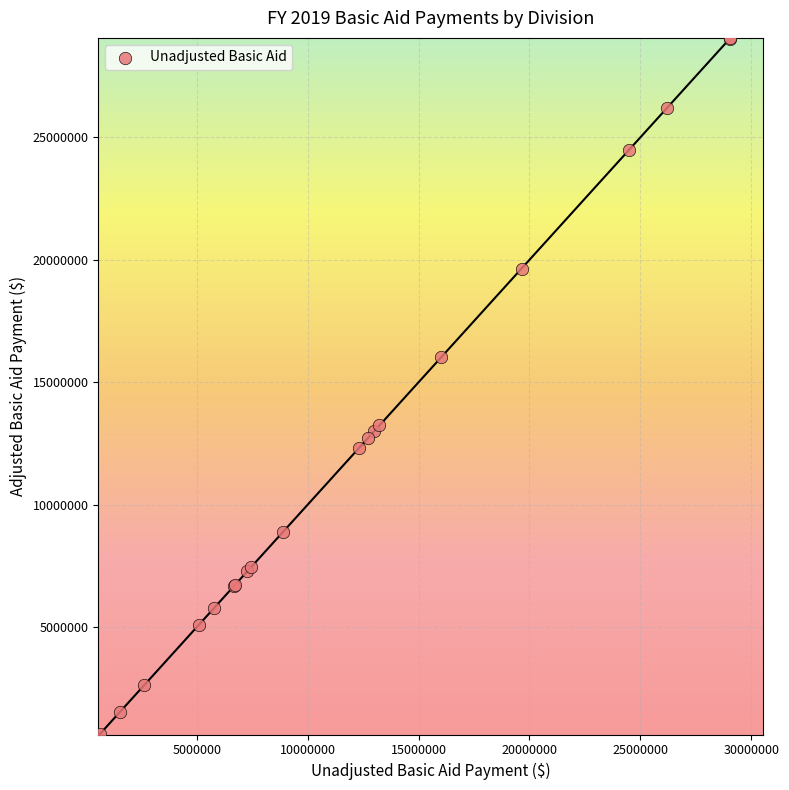

What Y value in the scatter plot is closest to 14829969?

16008046